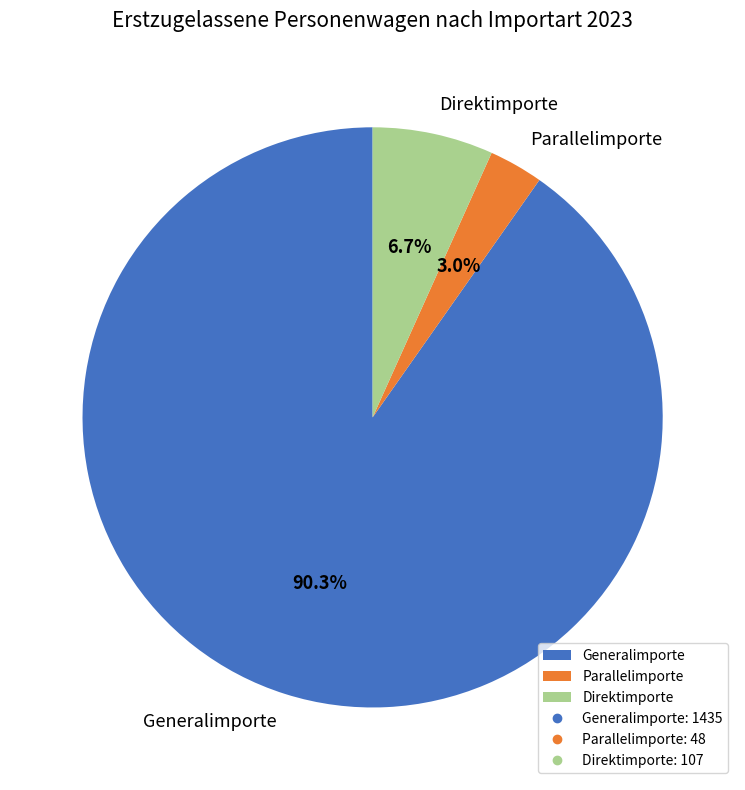

Approximately how many times larger is the value at Direktimporte compared to Parallelimporte?

2.2